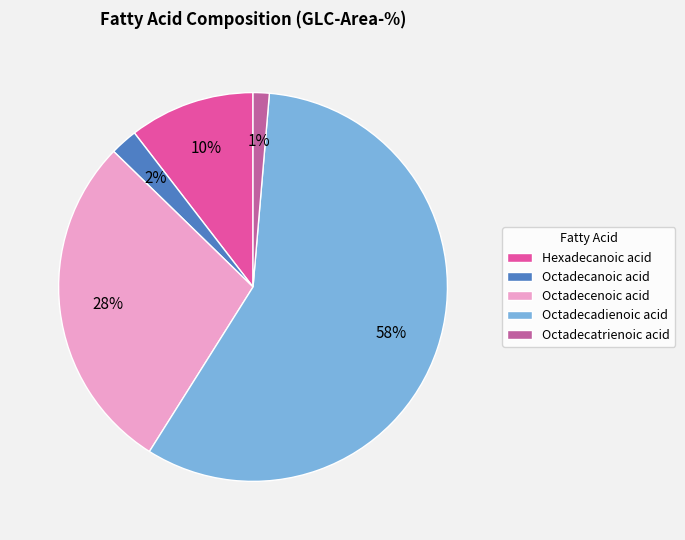

Does Octadecadienoic acid represent more than half of the total?

Yes